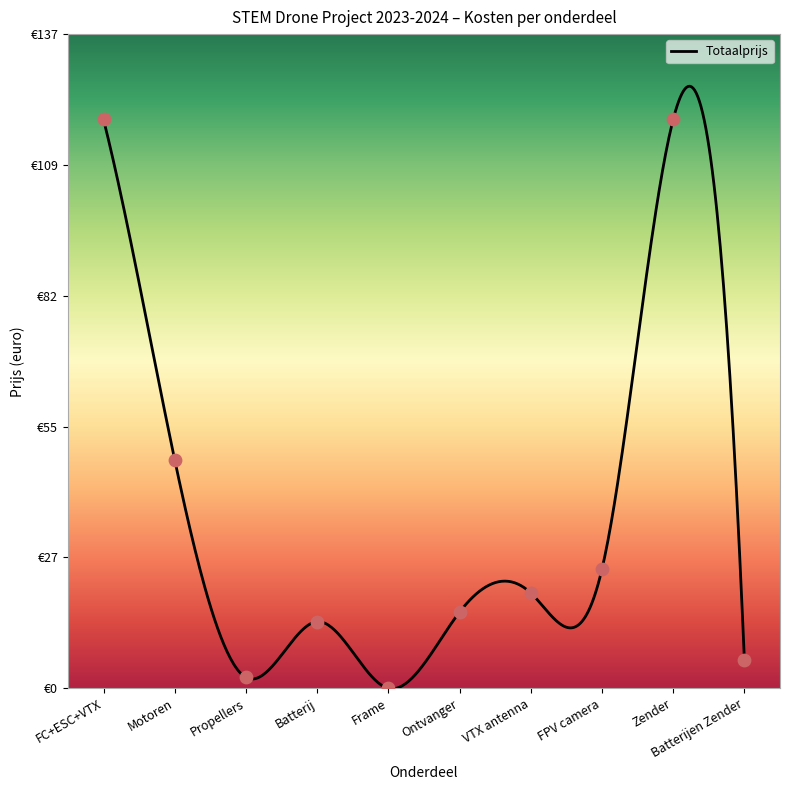

Between FC+ESC+VTX and Ontvanger, which is larger?

FC+ESC+VTX